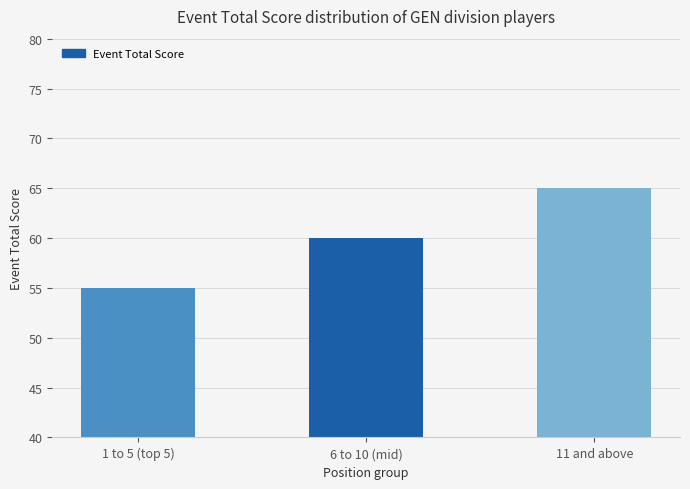

What is the sum of the values at 1 to 5 (top 5) and 11 and above?

120